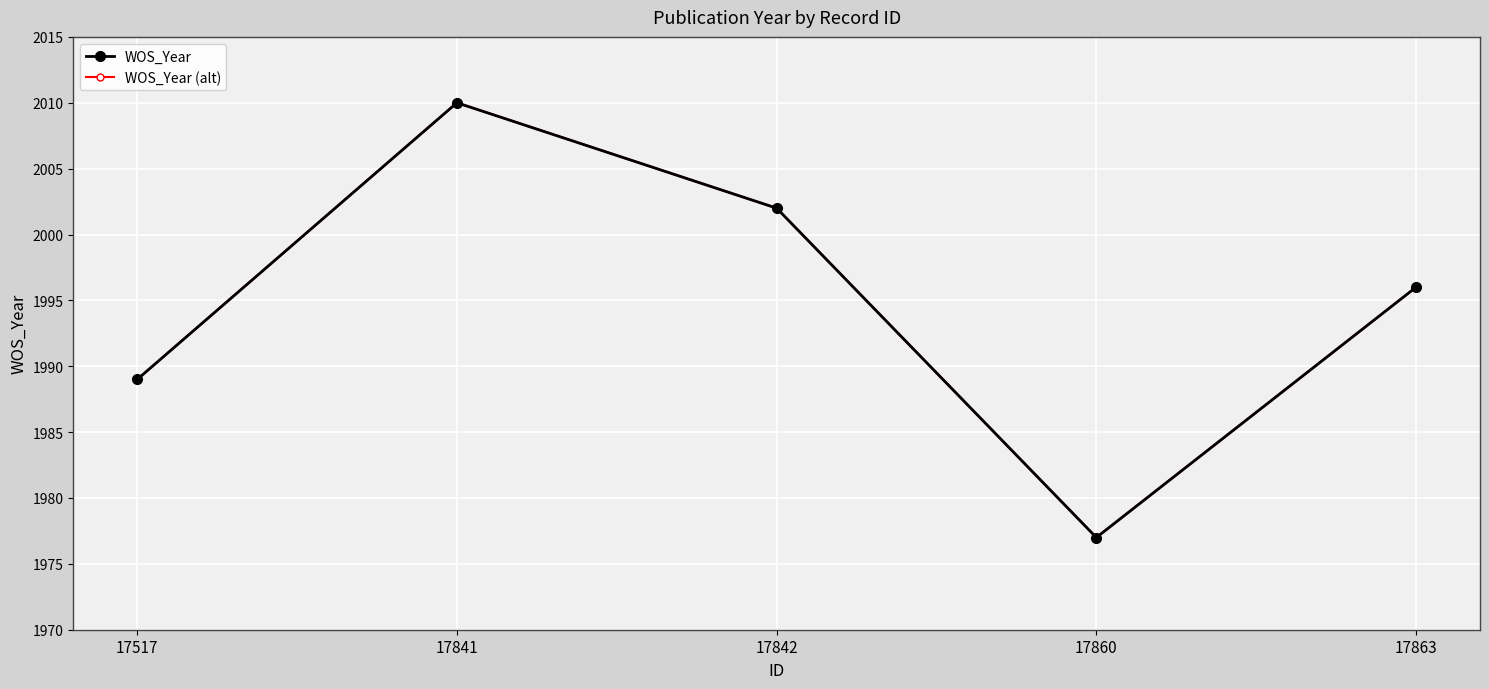

What is the sum of all WOS_Year (alt) values?

9974